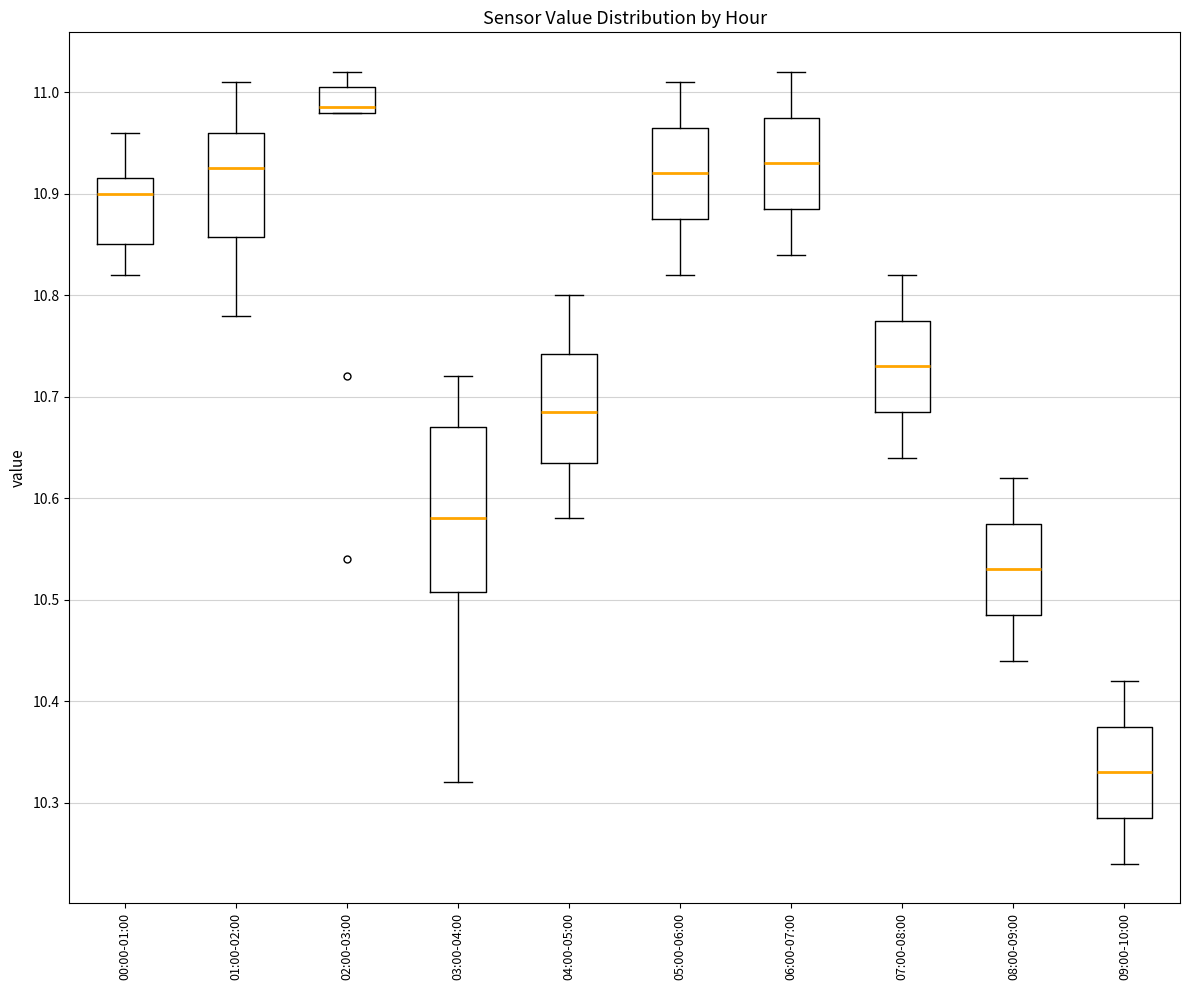

Comparing the boxes themselves (not the whiskers), which one is the tallest?

03:00-04:00